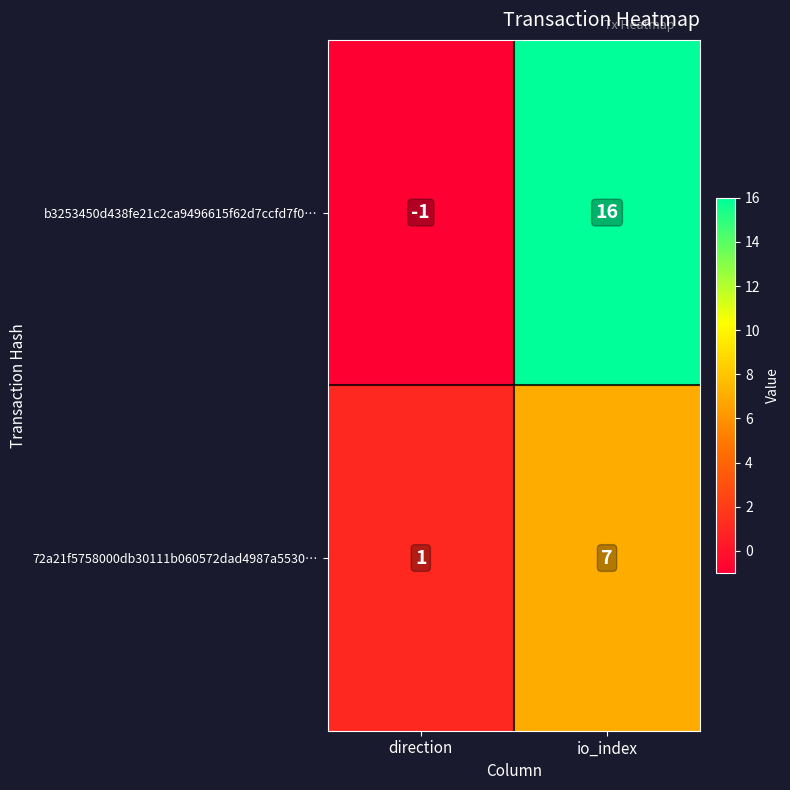

Which series changed the most between direction and io_index?

b3253450d438fe21c2ca9496615f62d7ccfd7f0…